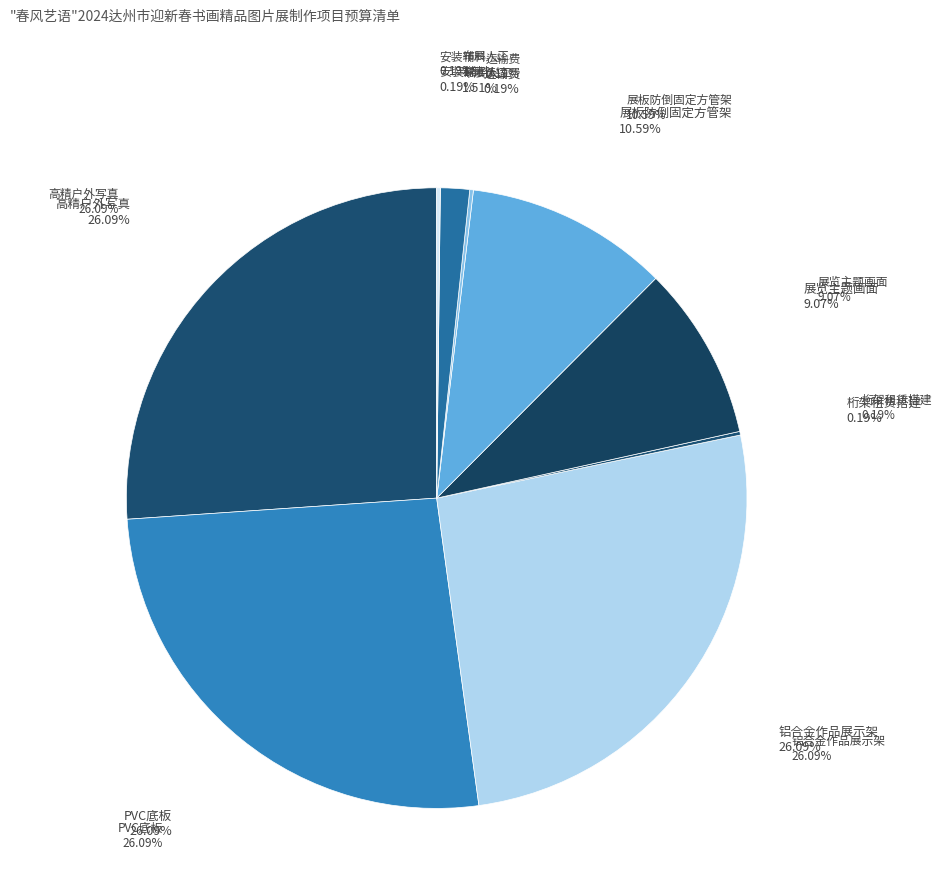

To the nearest percent, what is the difference between the largest and smallest slice percentages?

26%